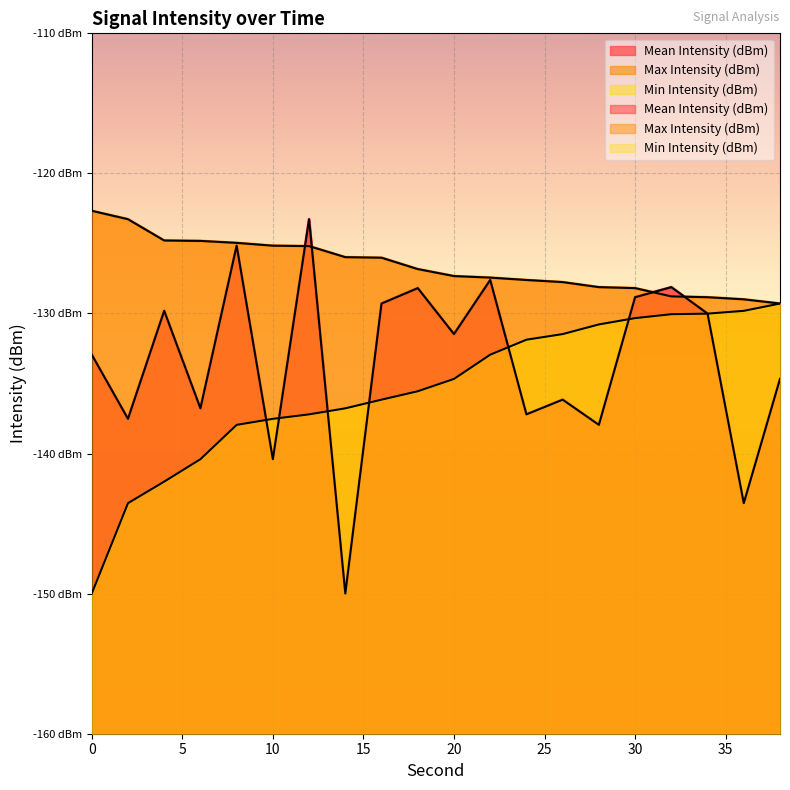

Where does the Mean Intensity (dBm) series first go above -131?

4